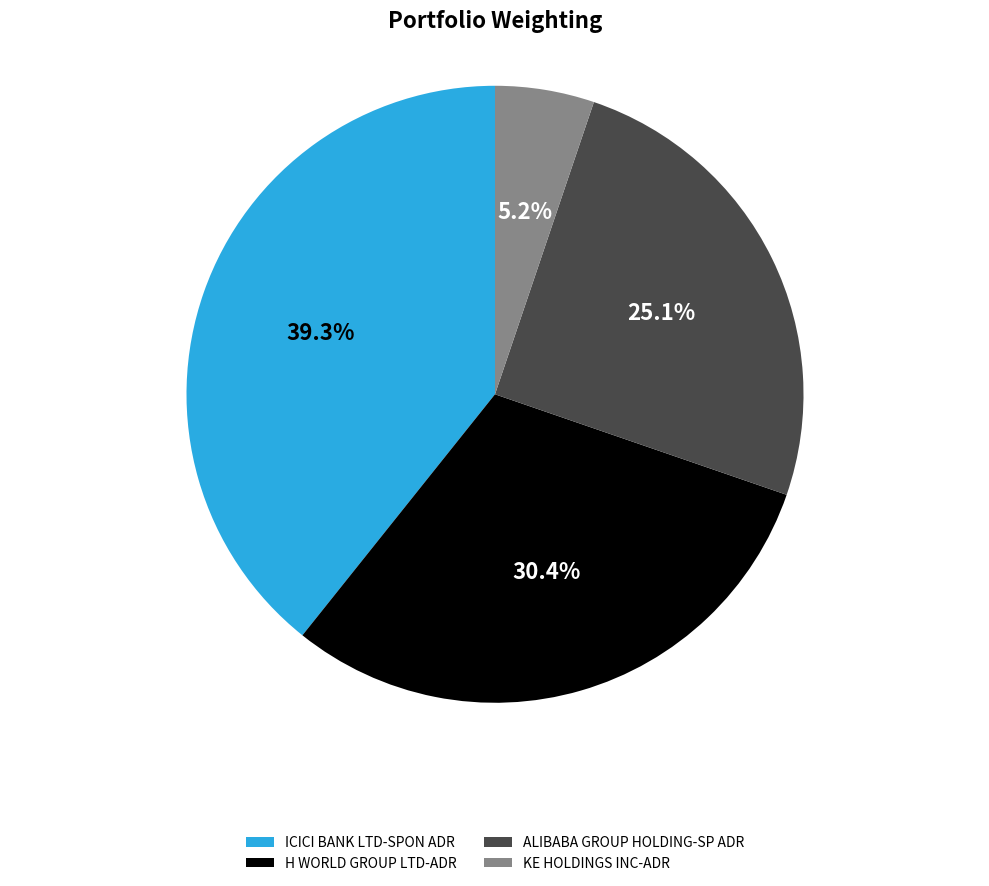

Rank the categories by value from highest to lowest.

ICICI BANK LTD-SPON ADR, H WORLD GROUP LTD-ADR, ALIBABA GROUP HOLDING-SP ADR, KE HOLDINGS INC-ADR